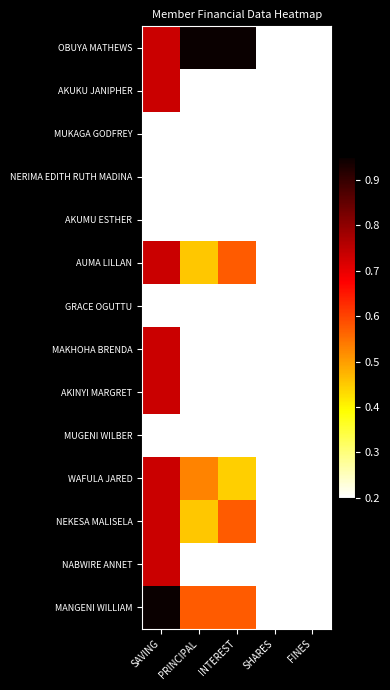

List the series in order of their peak value, highest first.

OBUYA MATHEWS, MANGENI WILLIAM, AKUKU JANIPHER, AUMA LILLAN, MAKHOHA BRENDA, AKINYI MARGRET, WAFULA JARED, NEKESA MALISELA, NABWIRE ANNET, MUKAGA GODFREY, NERIMA EDITH RUTH MADINA, AKUMU ESTHER, GRACE OGUTTU, MUGENI WILBER